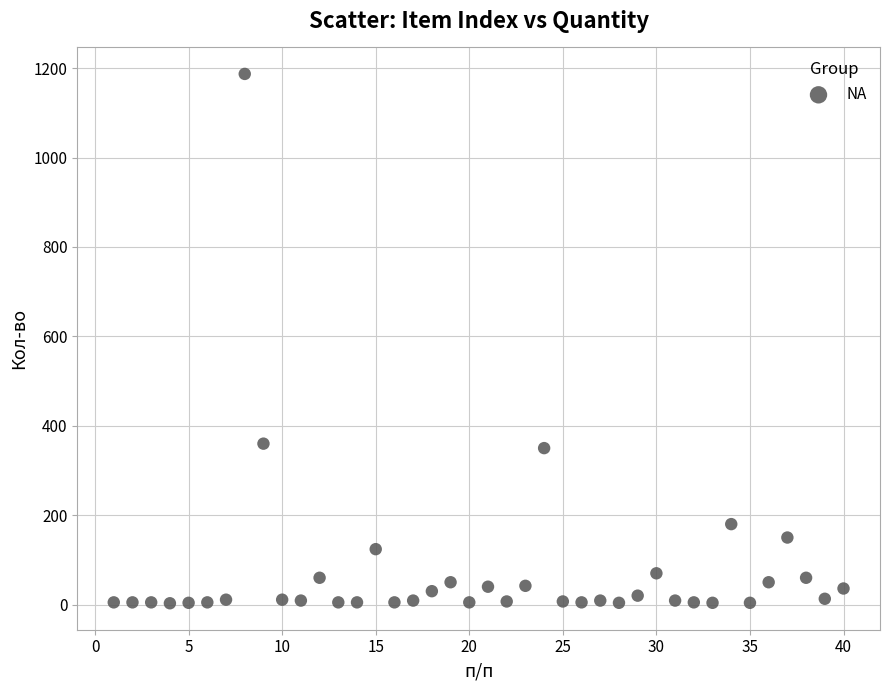

What is the range of Y values (max minus min)?

1184